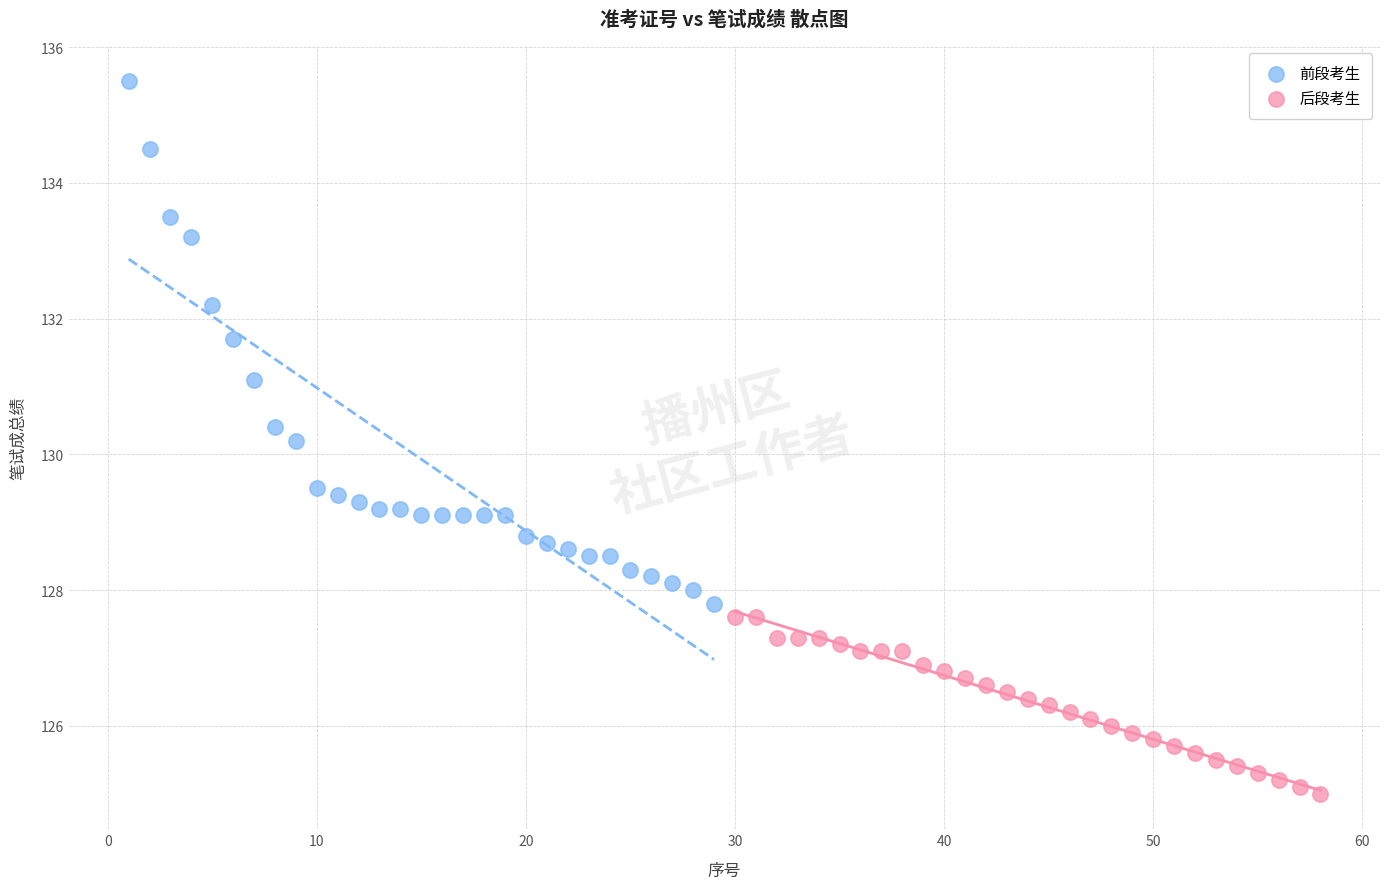

Which series has the widest spread of Y values?

前段考生